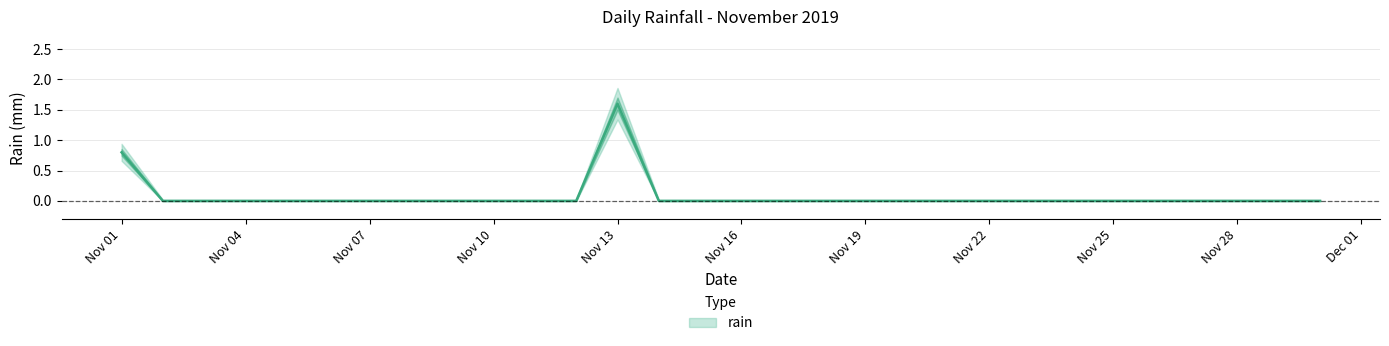

How many values exceed 0?

2